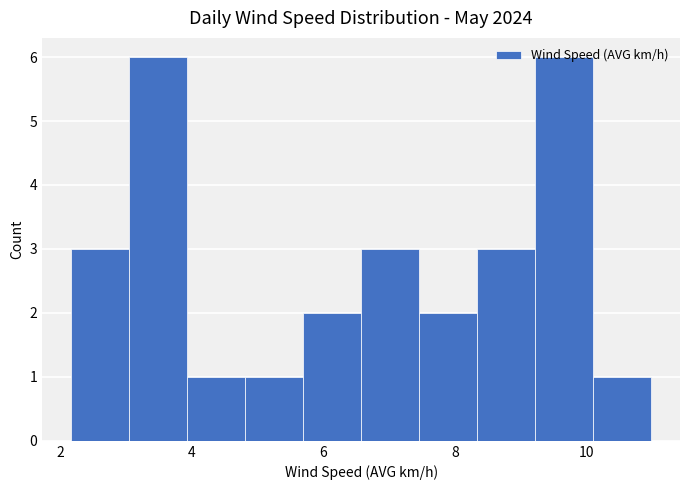

How tall is the bar that spans 10.0 to 11.0 on the x-axis? Neither the bar edges nor the heights are printed on the chart, so give them approximately, as read against the axes.

1